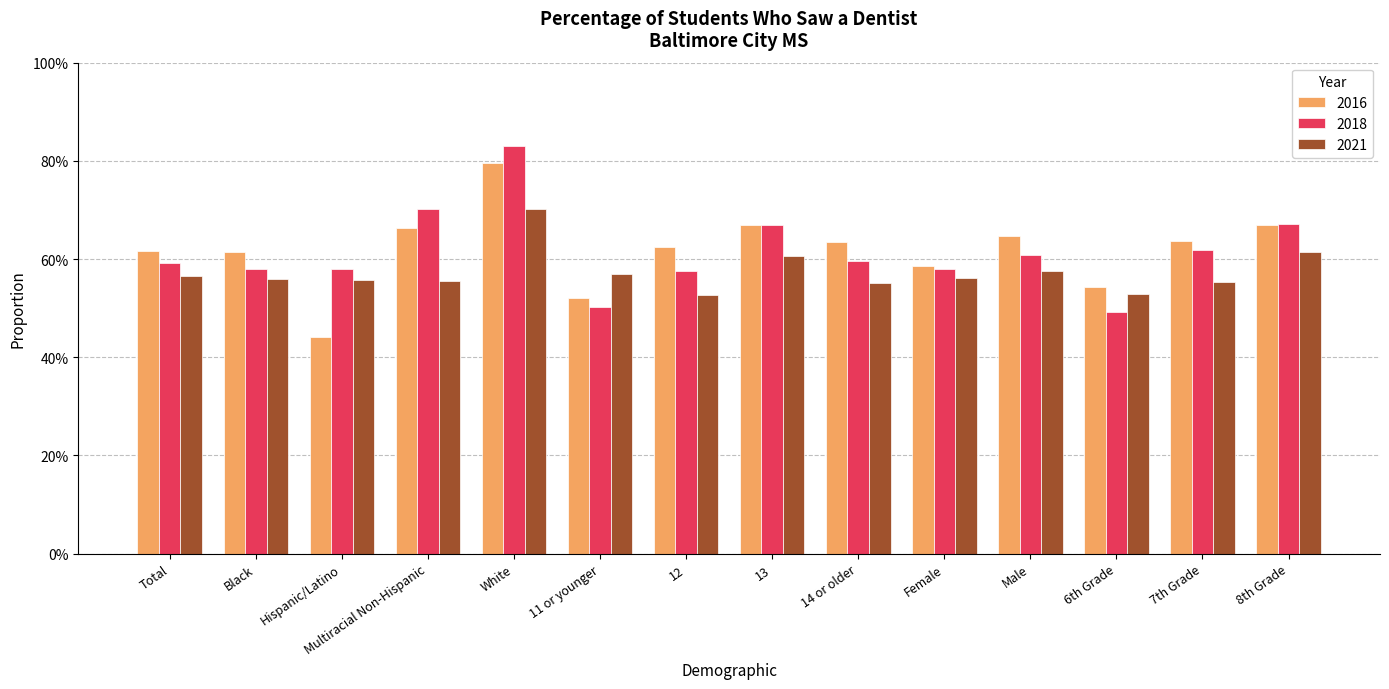

What is the spread (max minus min) of values at Hispanic/Latino?

0.1